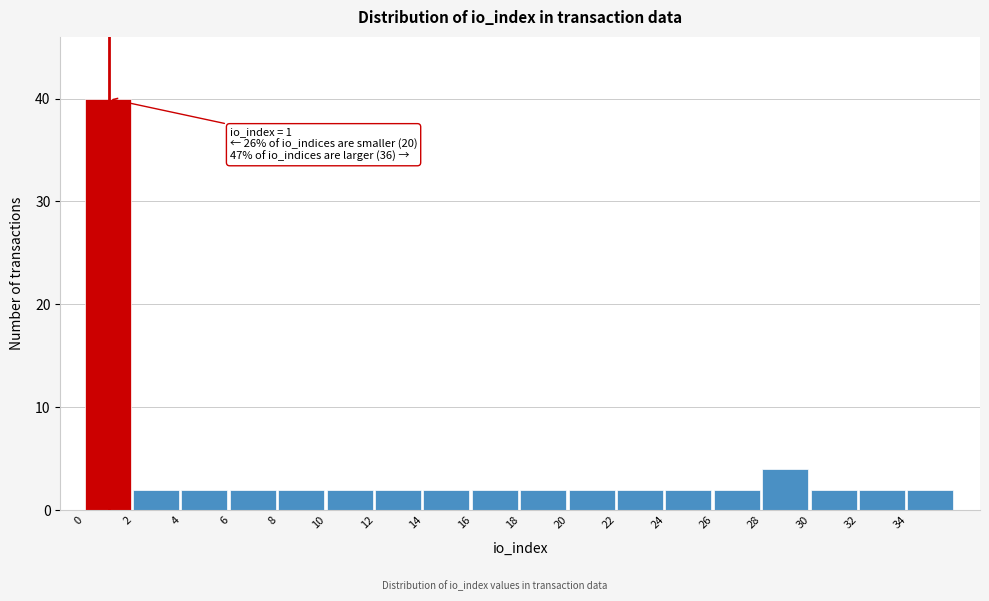

Which range on the x-axis has the tallest bar?

0 to 2